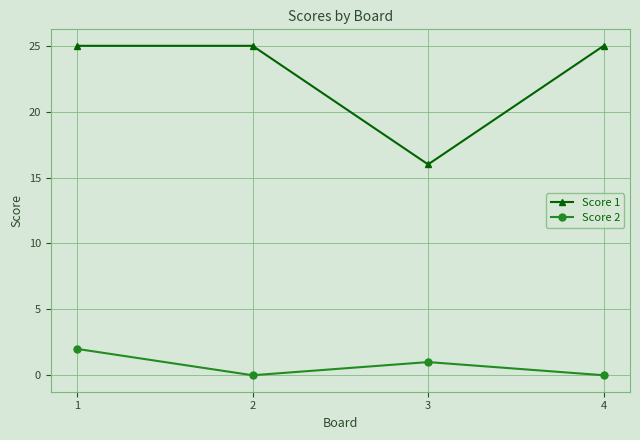

How many lines are shown in the chart?

2